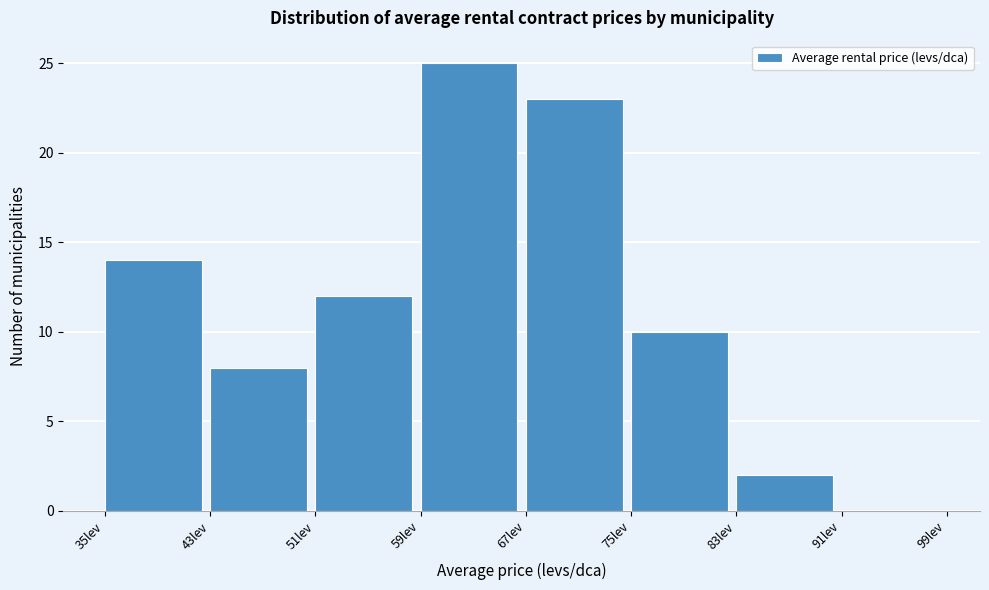

What is the height of the bar covering 67 to 75 on the x-axis? The values are not printed on the chart, so give them approximately, as read against the axis.

23